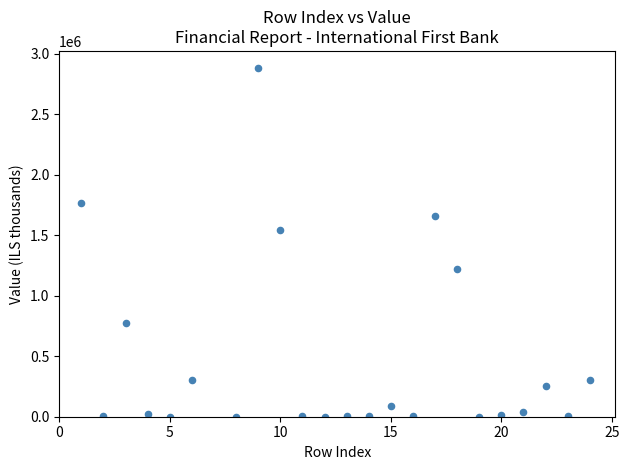

What is the range of X values (max minus min)?

23